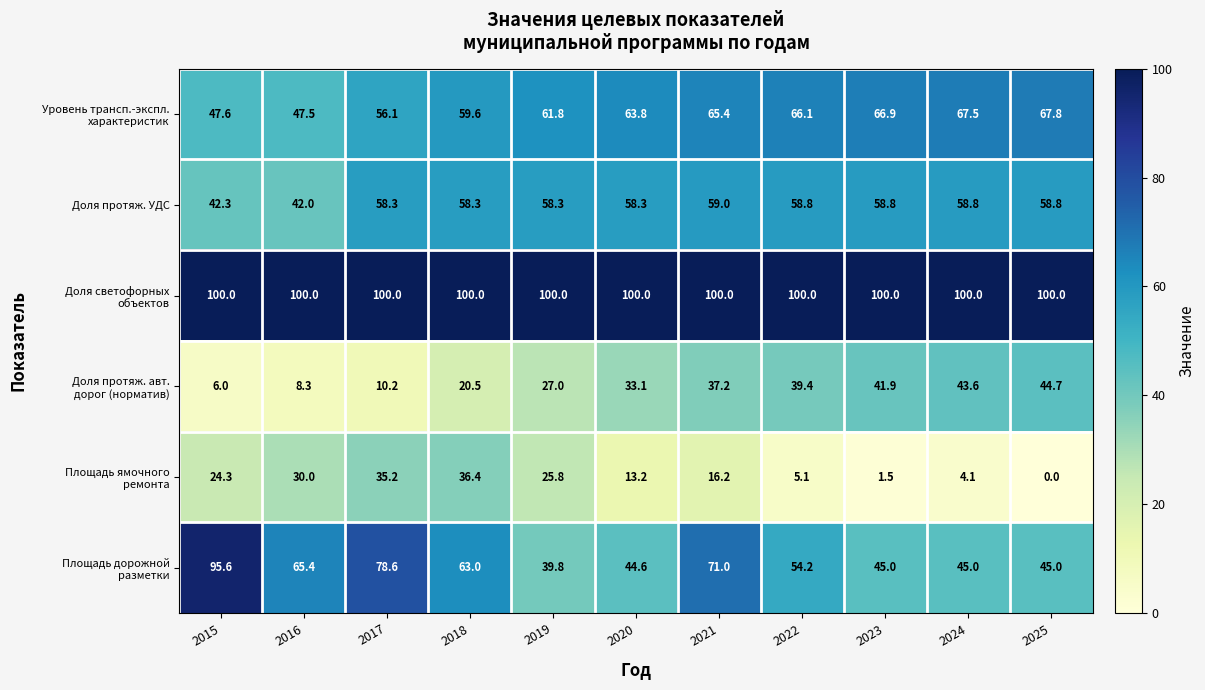

At which label does Доля протяж. УДС first exceed 58?

2017